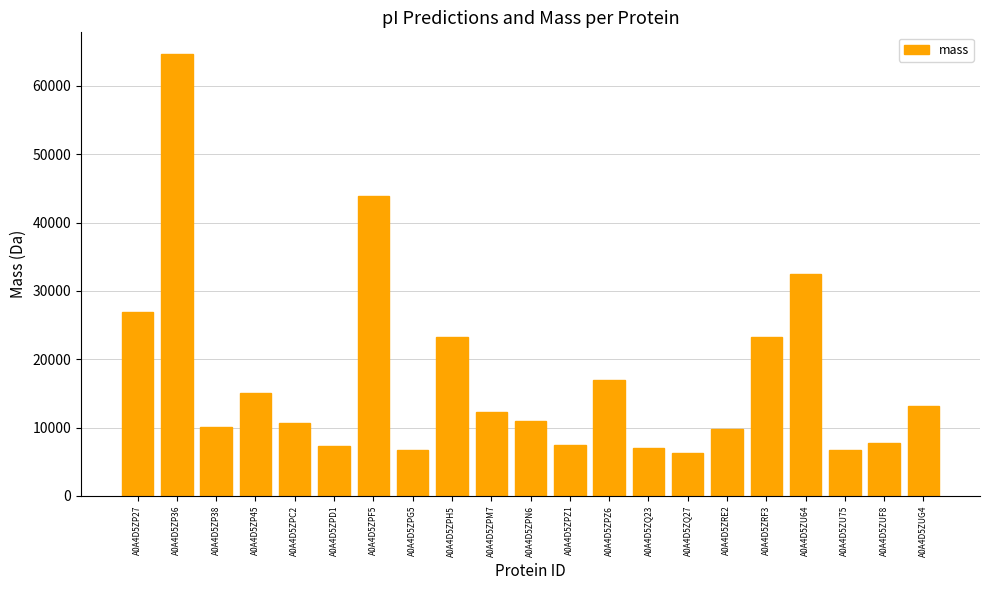

Does the chart contain any negative values?

No